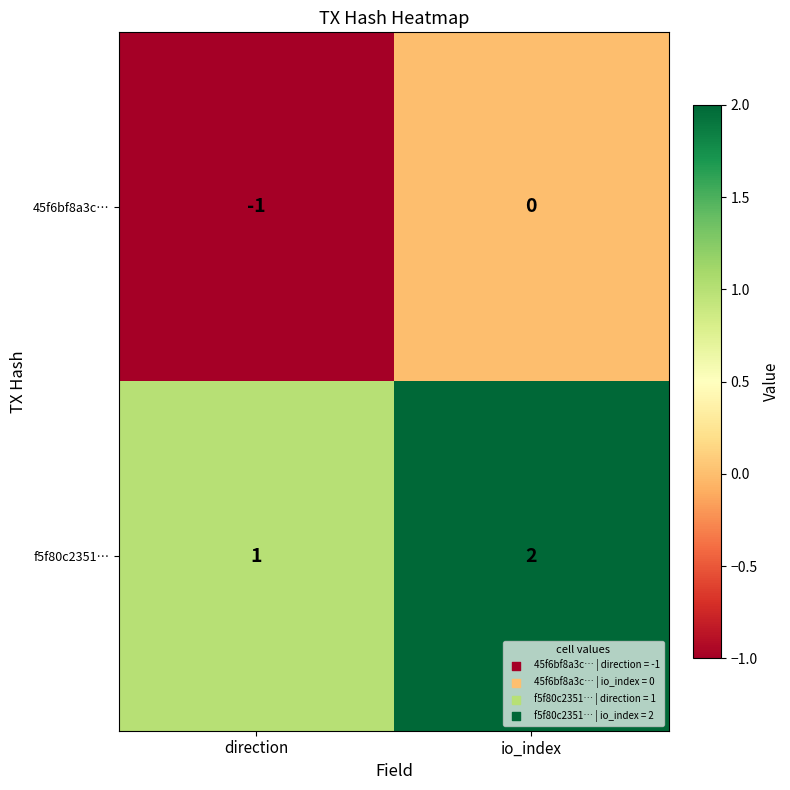

How many categories are shown in the chart?

2